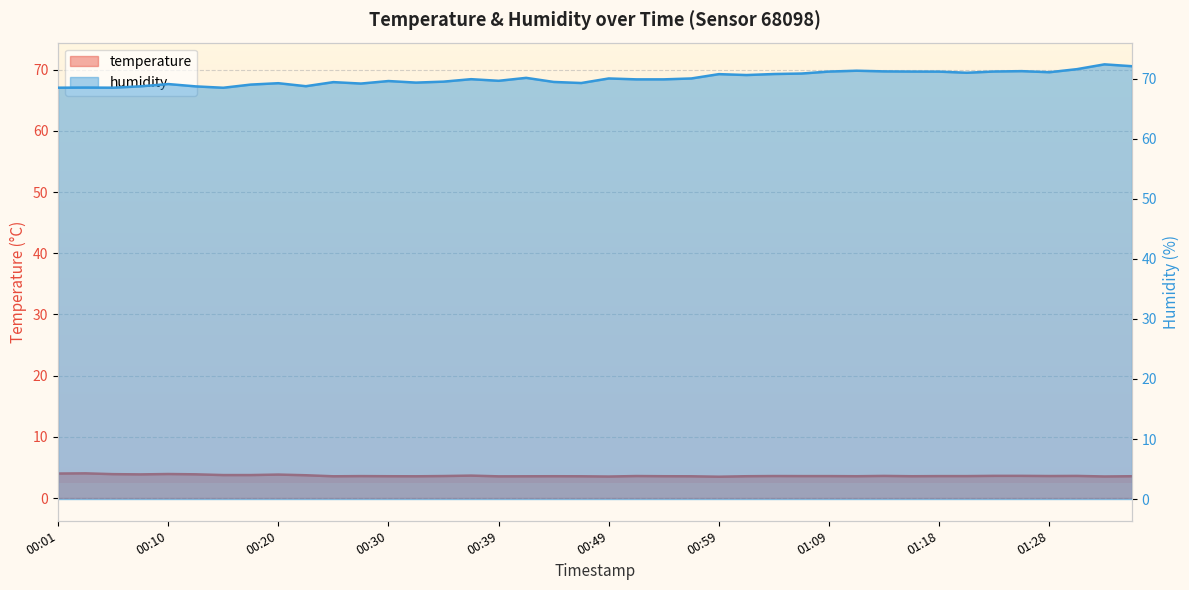

True or false: humidity and temperature intersect in this chart.

False